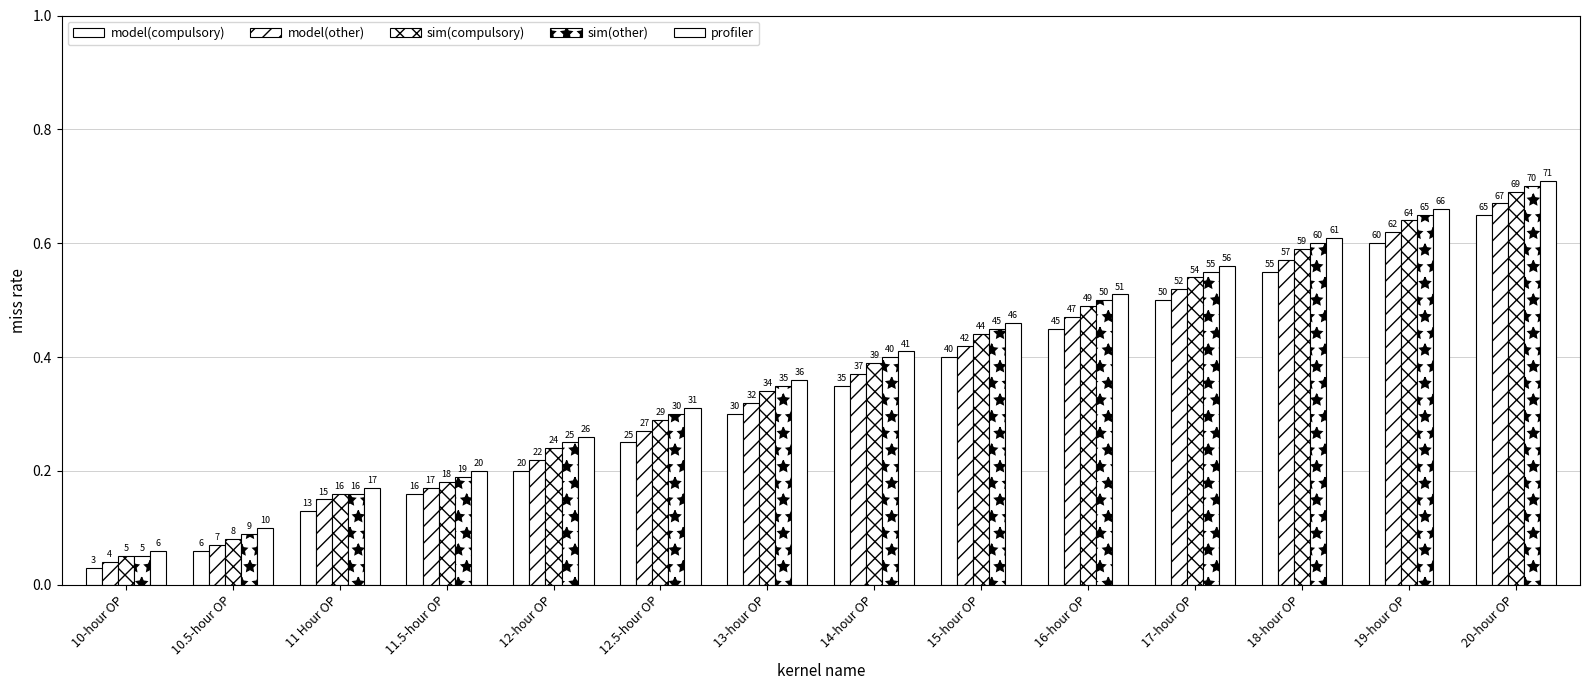

How many groups of bars are there?

14